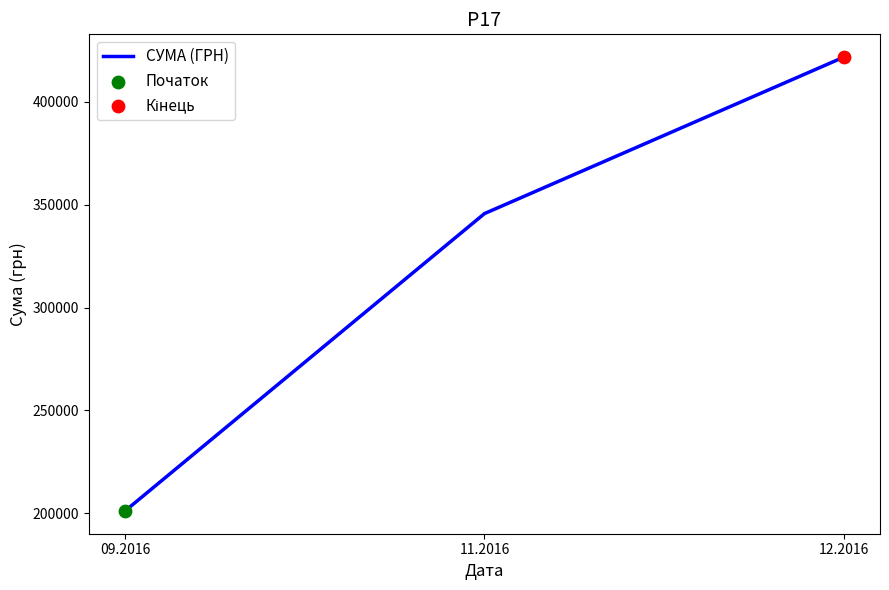

Between 11.2016 and 09.2016, which is larger?

11.2016